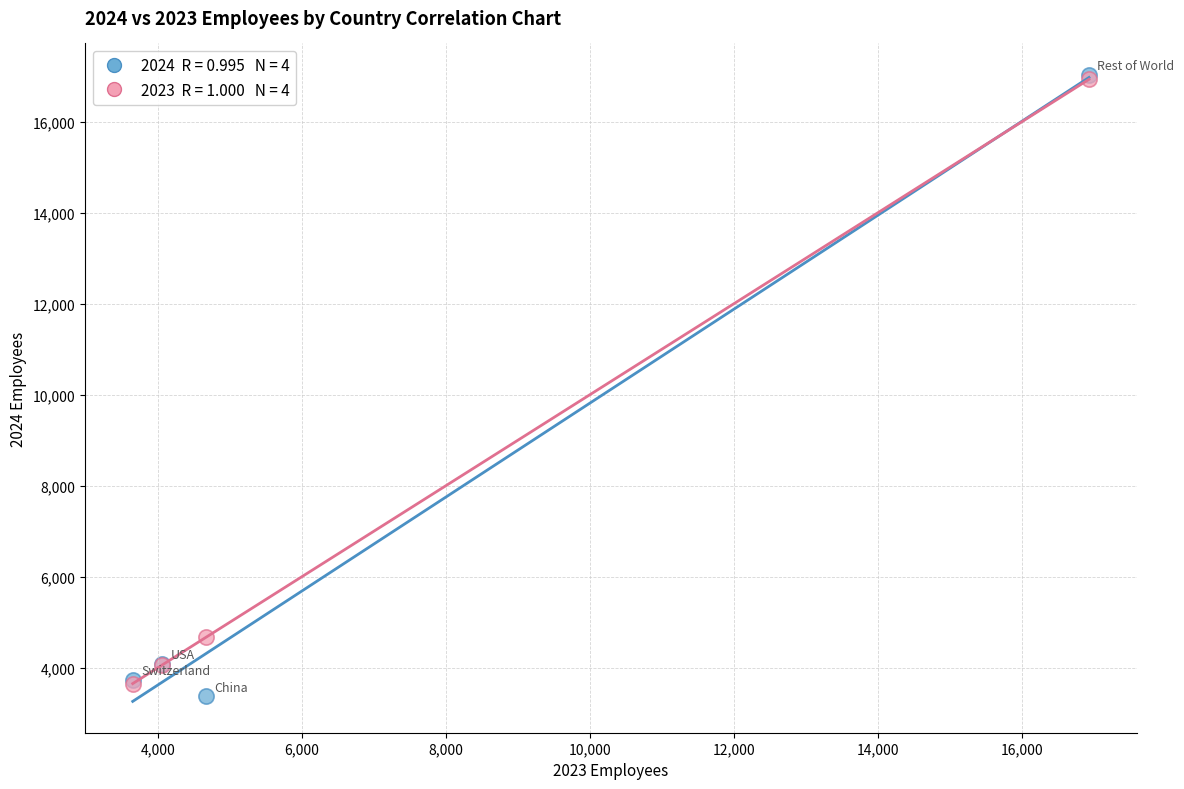

Across all series, what Y value is closest to 10198?

4664